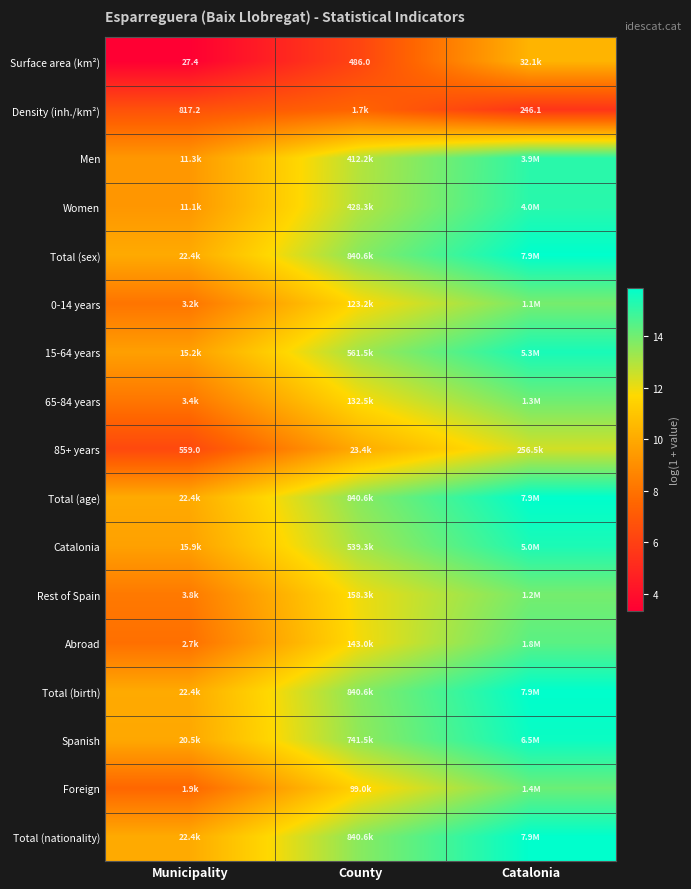

Is the value of Abroad at Catalonia greater than the value of 85+ years at Municipality?

Yes